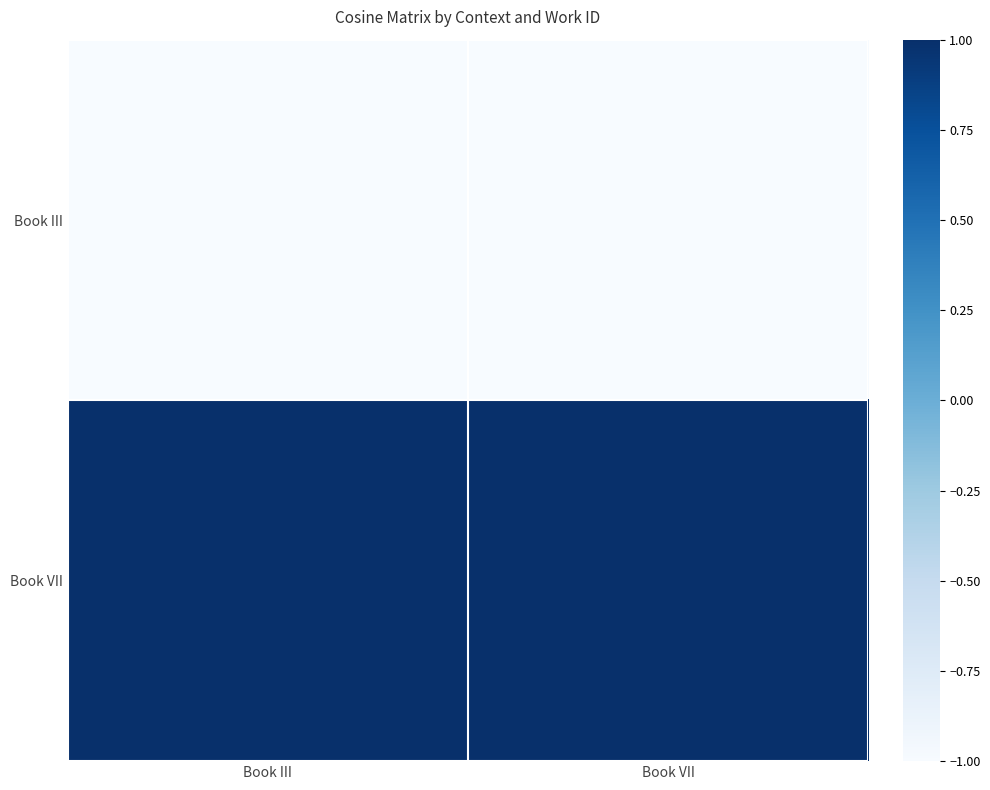

Reading left to right, what are all the values shown in this chart?

Book III: Book III=-1	Book VII=-1
Book VII: Book III=1	Book VII=1